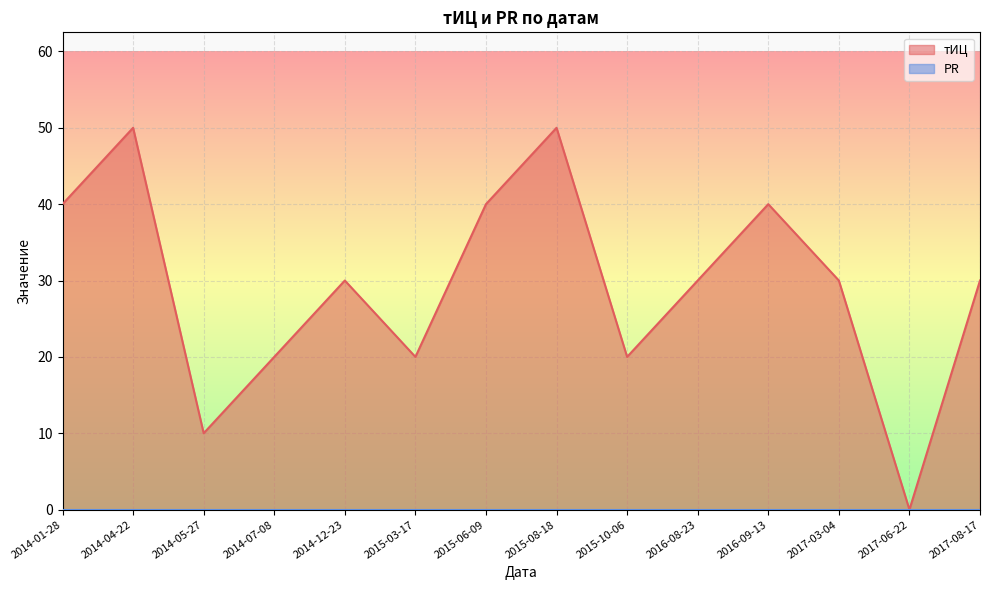

How many values are above zero?

13